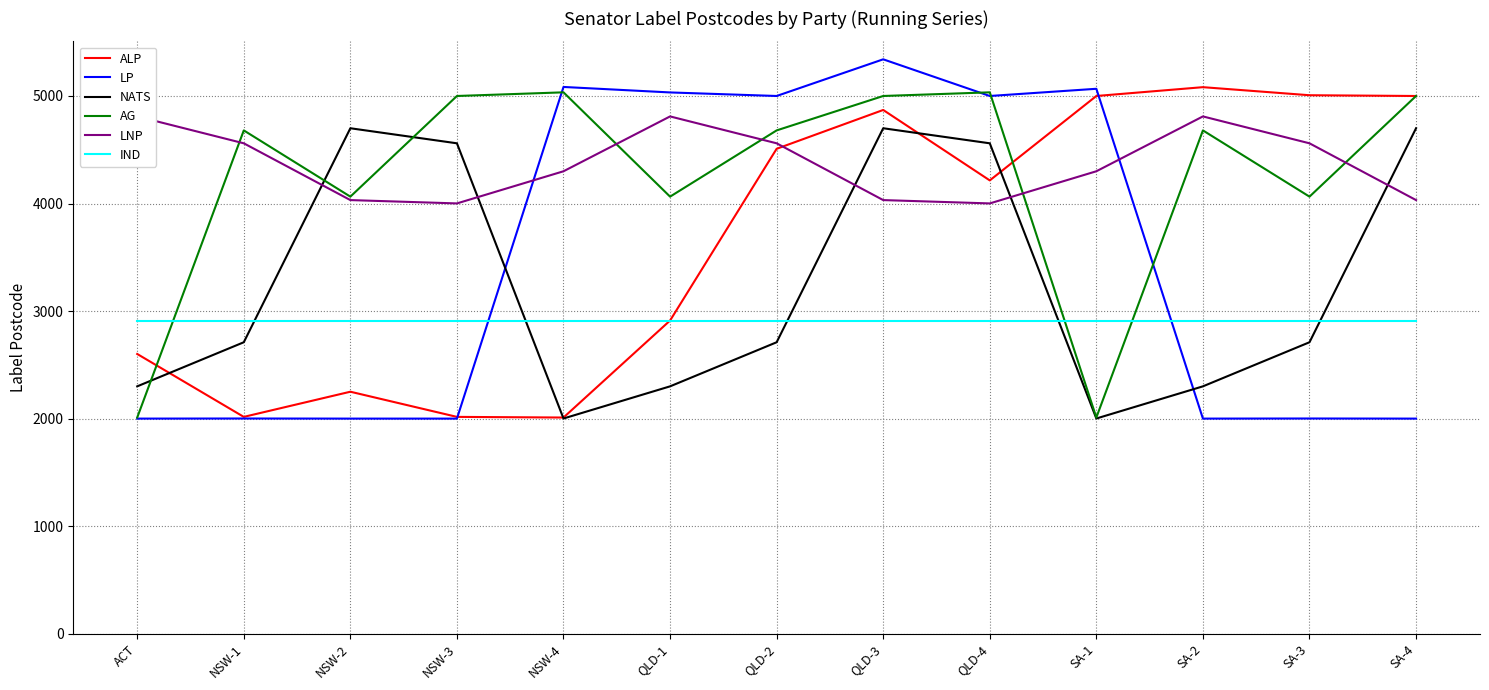

What is the difference between the NATS values at QLD-3 and QLD-1?

2400